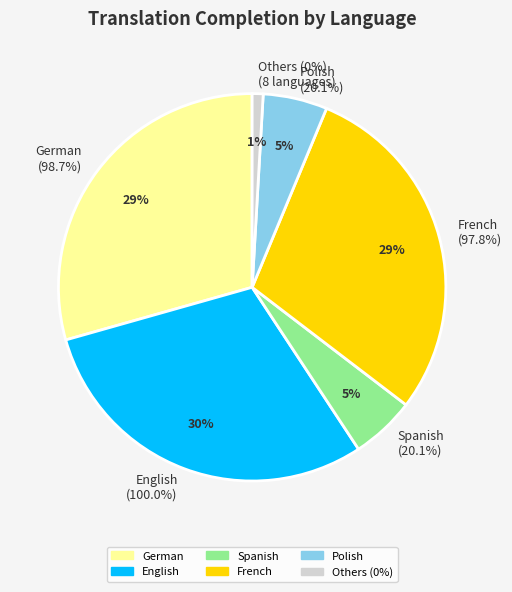

Does Spanish account for over 50% of the chart?

No